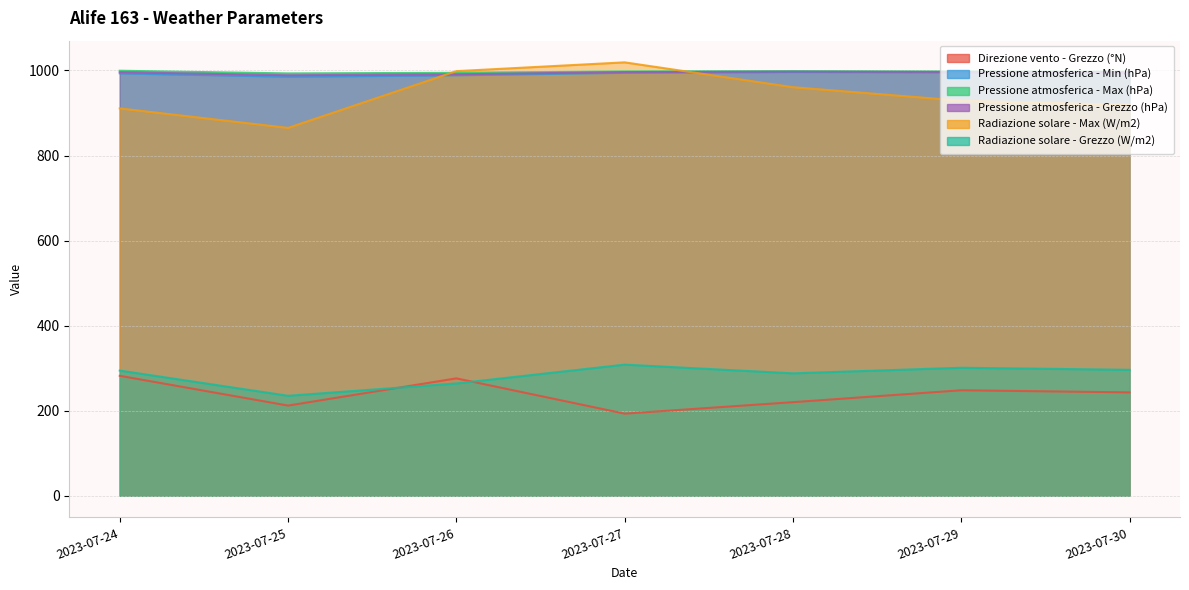

In Radiazione solare - Max (W/m2), how many points are lower than both neighbors (excluding endpoints)?

1